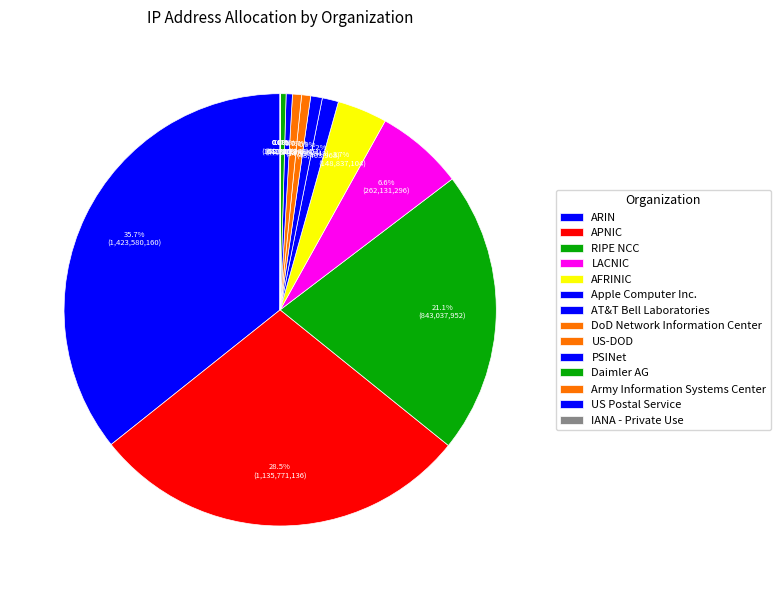

To the nearest percent, what percentage of the pie is DoD Network Information Center?

1%